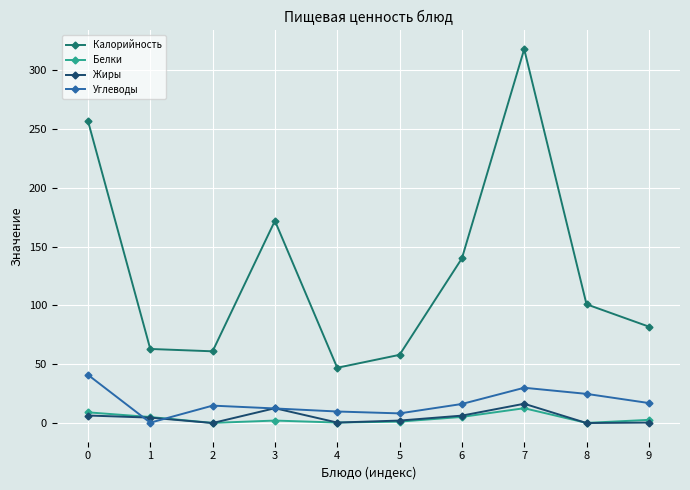

Which series has the widest spread of values?

Калорийность